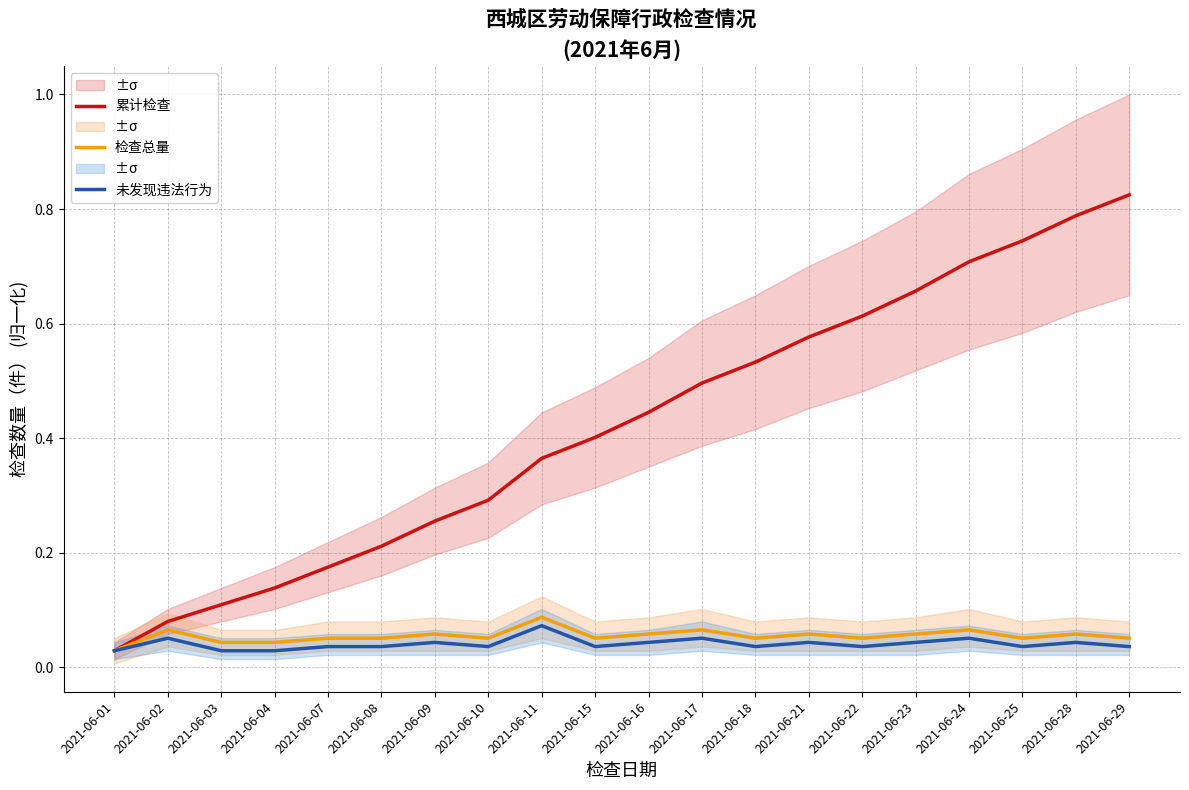

What is the sum of all 检查总量 values?

1.1